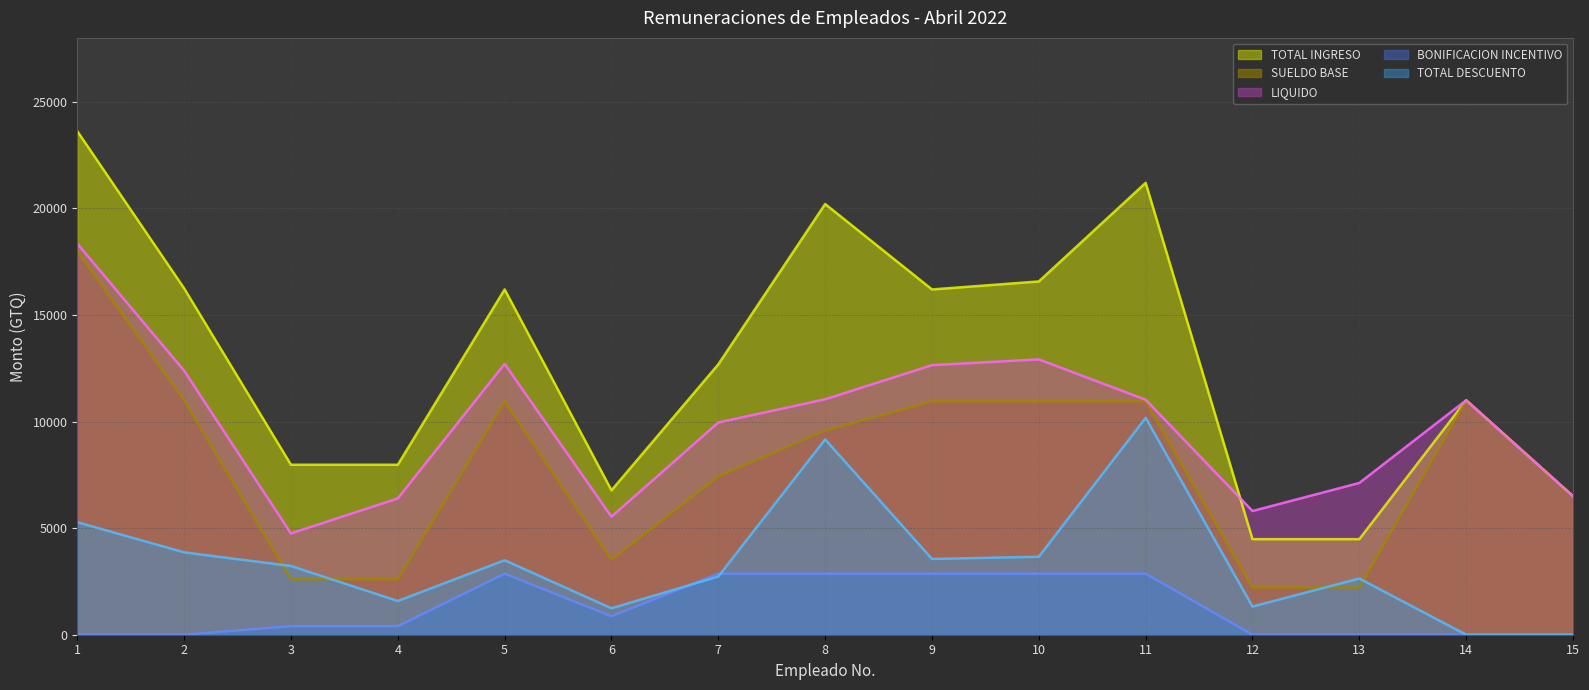

At which label does LIQUIDO first exceed 11000?

1